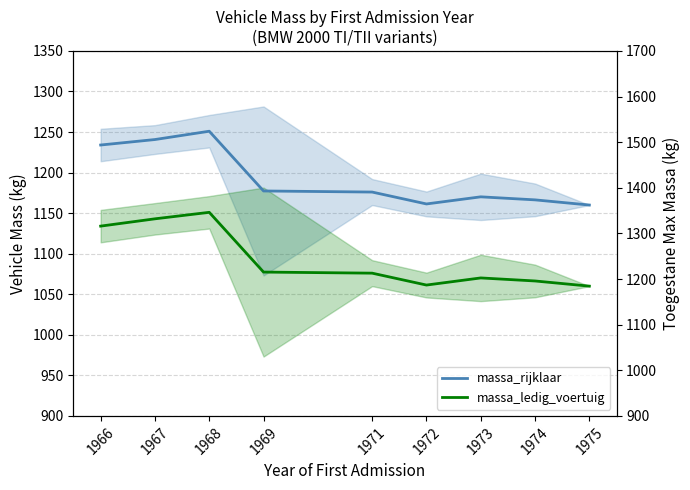

List the series in order of their overall mean, lowest first.

massa_ledig_voertuig, massa_rijklaar